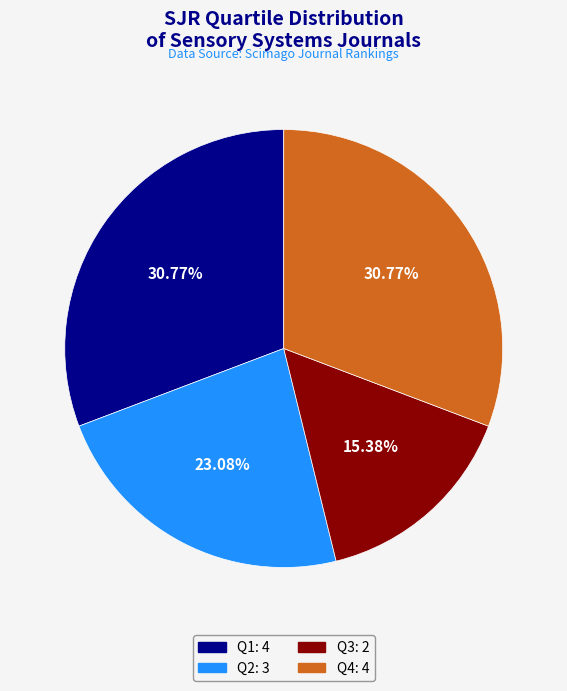

To the nearest percent, what is the difference between the largest and smallest slice percentages?

15%